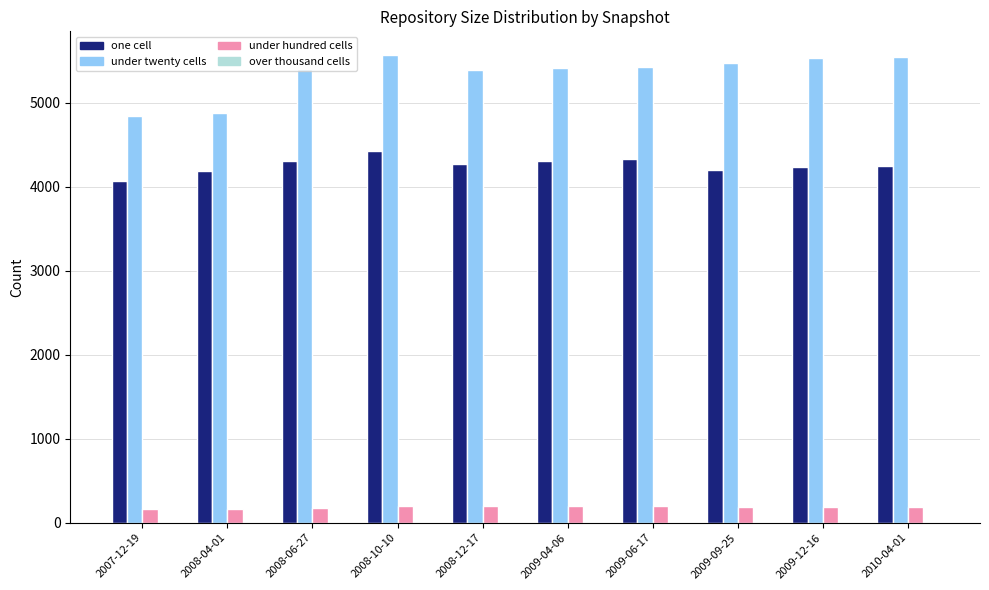

What is the spread (max minus min) of values at 2009-06-17?

5235